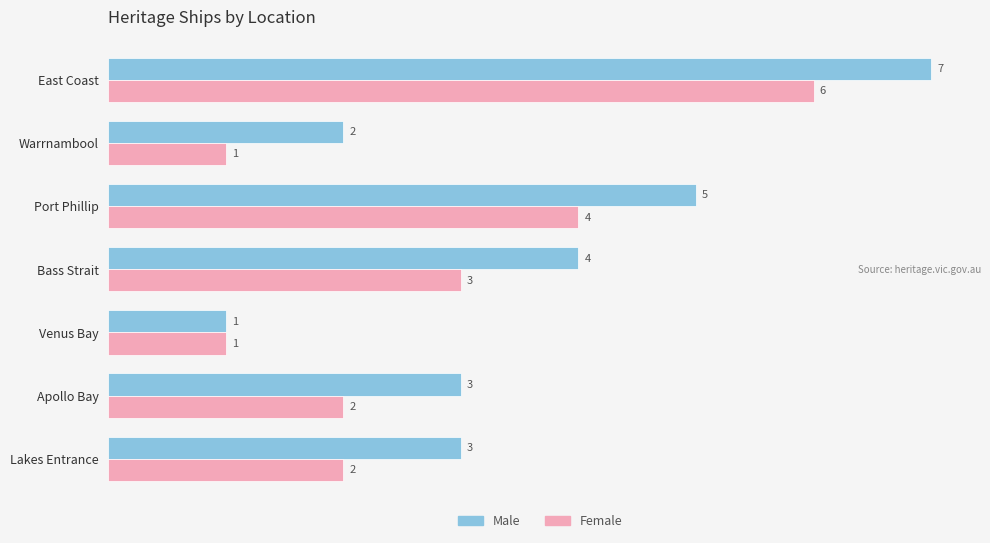

What is the total value across all series at Warrnambool?

3